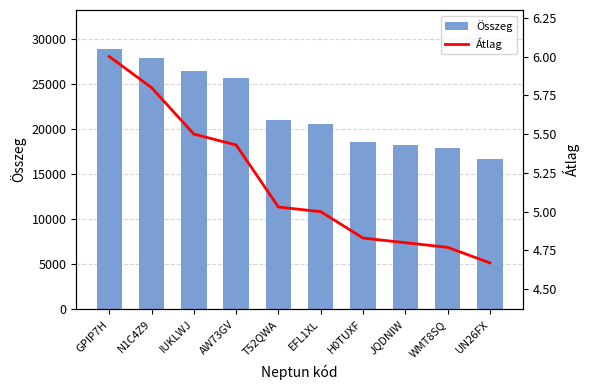

How many series are shown in this chart?

2